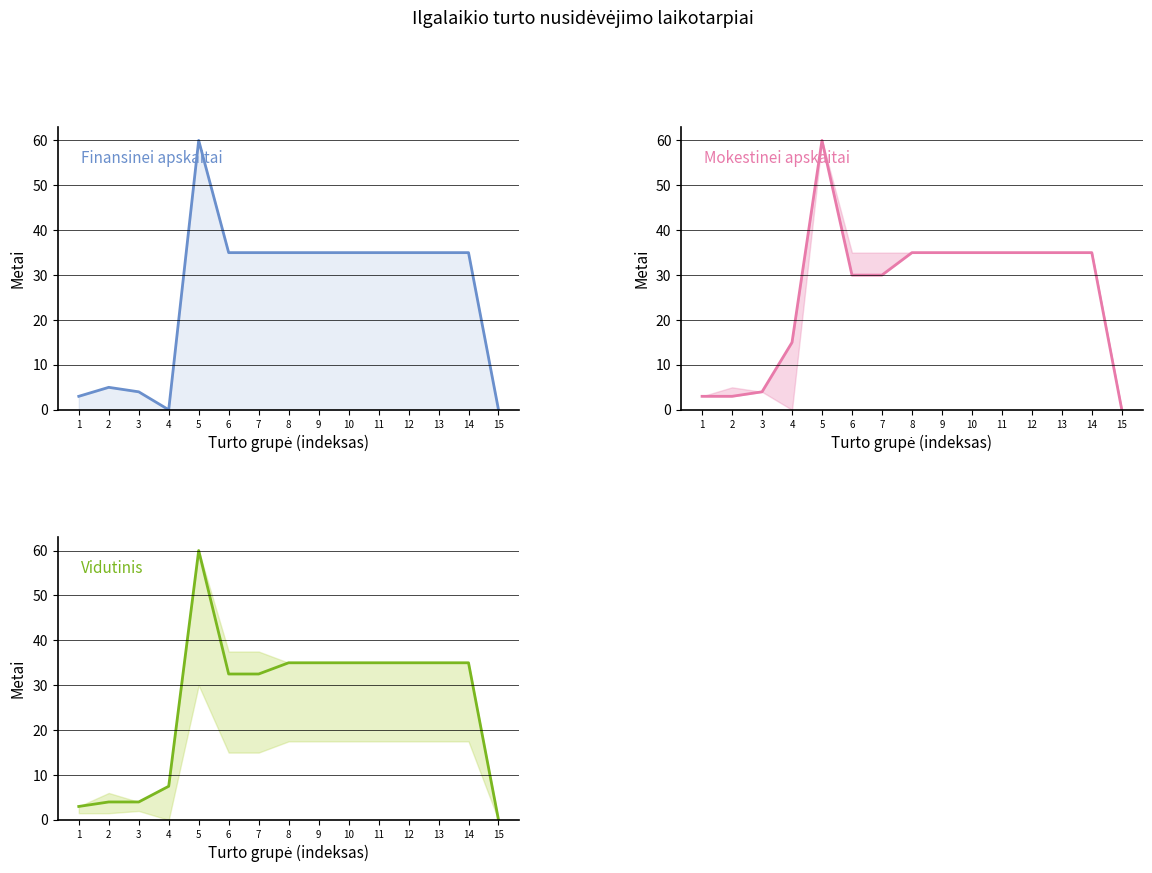

The Vidutinis (metais) series shows 12.7 at 12. True or false?

False